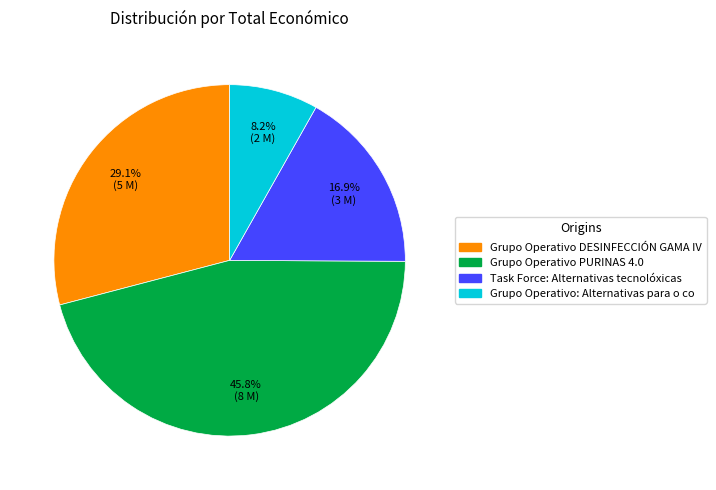

Combined, do Grupo Operativo DESINFECCIÓN GAMA IV and Grupo Operativo PURINAS 4.0 account for over 50%?

Yes